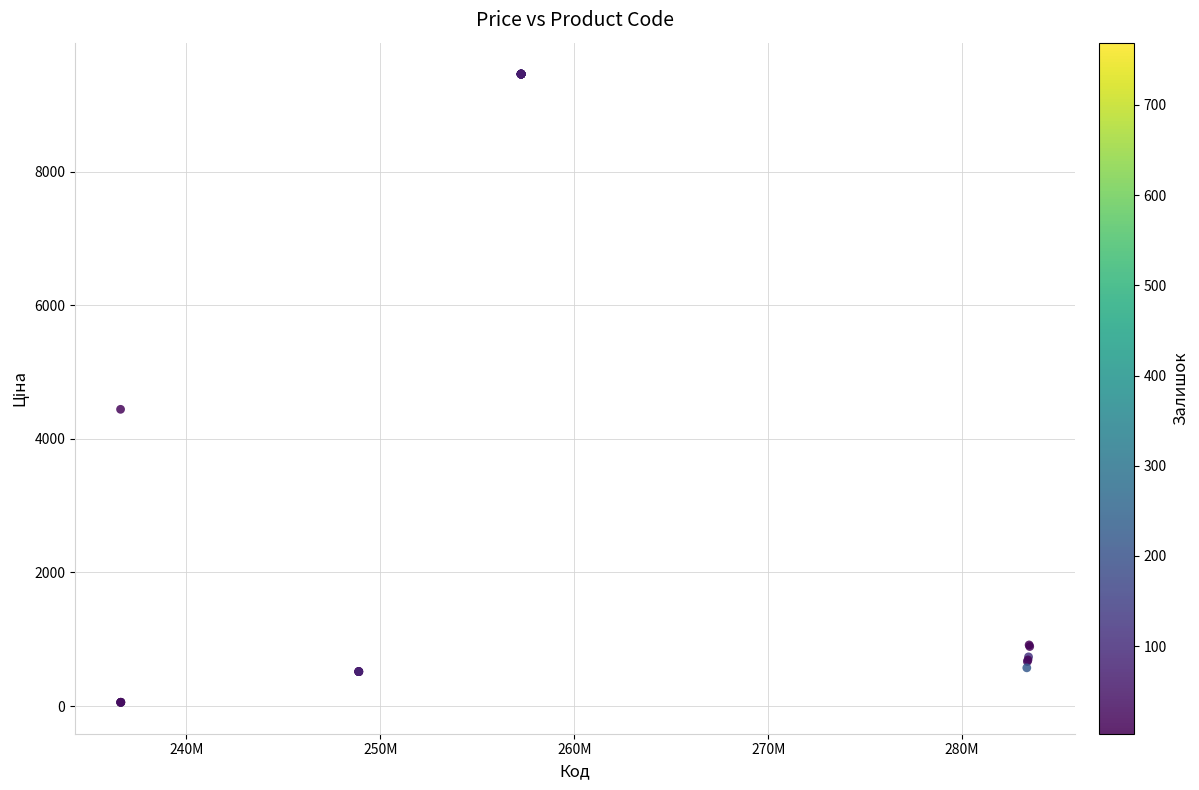

What Y value in the scatter plot is closest to 4757?

4441.3